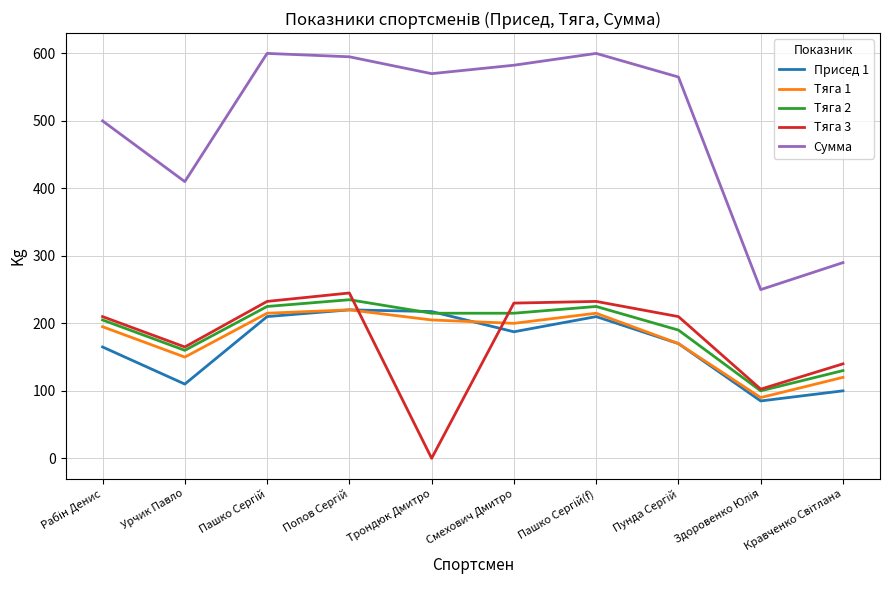

Which series has the widest spread of values?

Сумма